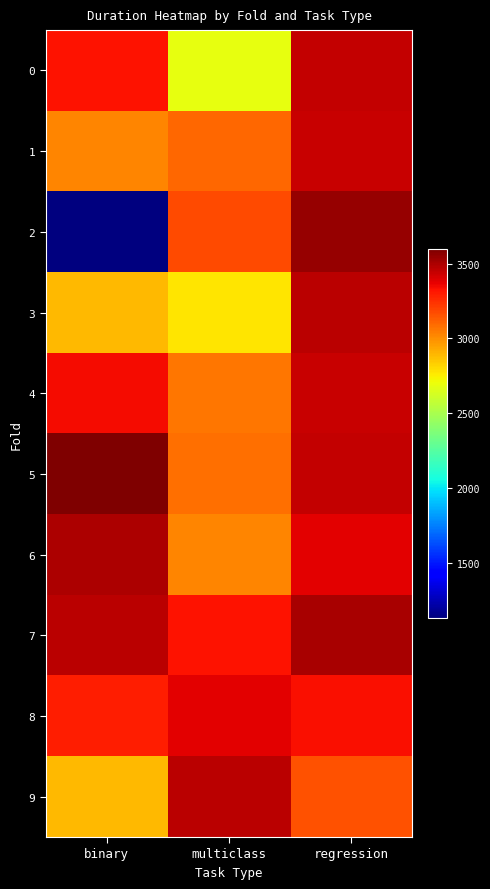

Which series has the largest total across all categories?

7